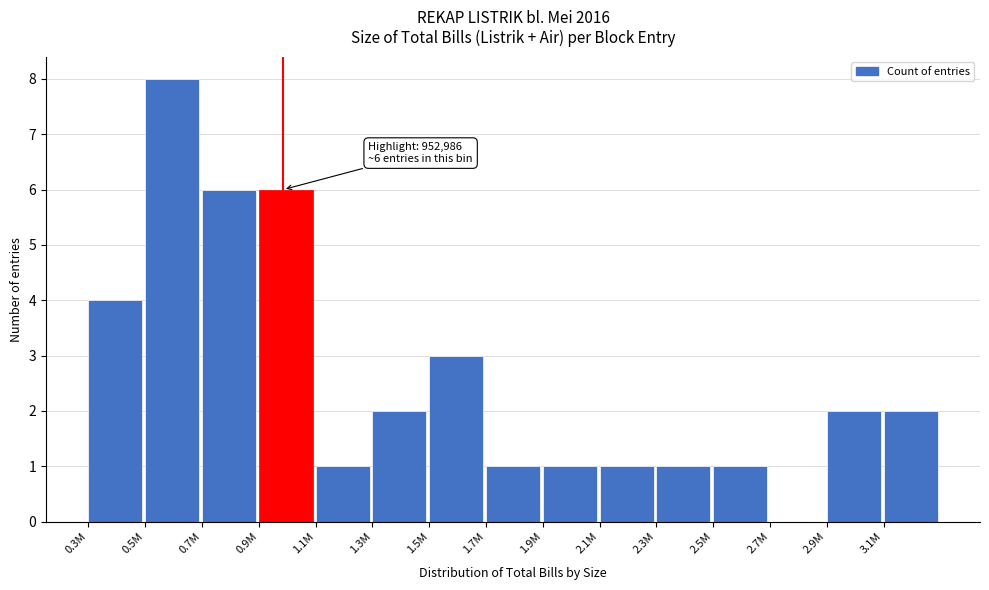

Reading right to left, extract all data points from this chart.

3.1M=2	2.9M=2	2.7M=0	2.5M=1	2.3M=1	2.1M=1	1.9M=1	1.7M=1	1.5M=3	1.3M=2	1.1M=1	0.9M=6	0.7M=6	0.5M=8	0.3M=4